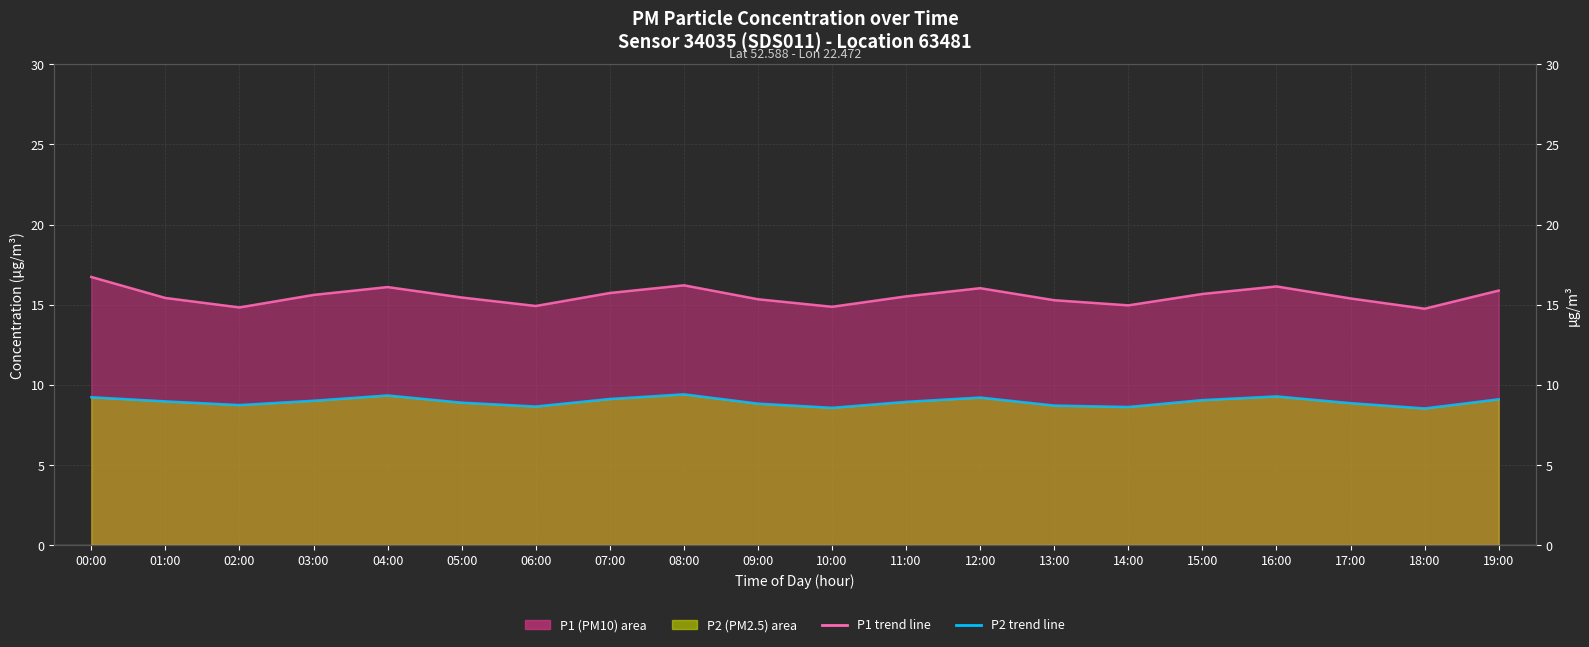

Is it true that P2 trend equals 8.7 at 02:00?

True